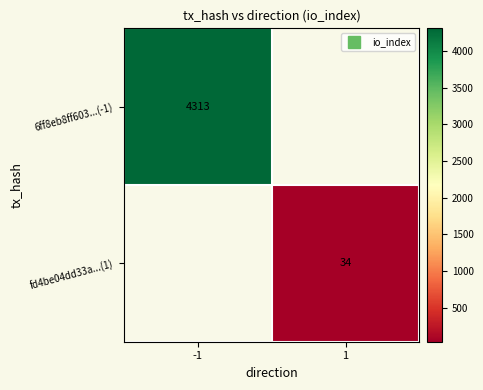

What is the greatest value displayed?

4313.0